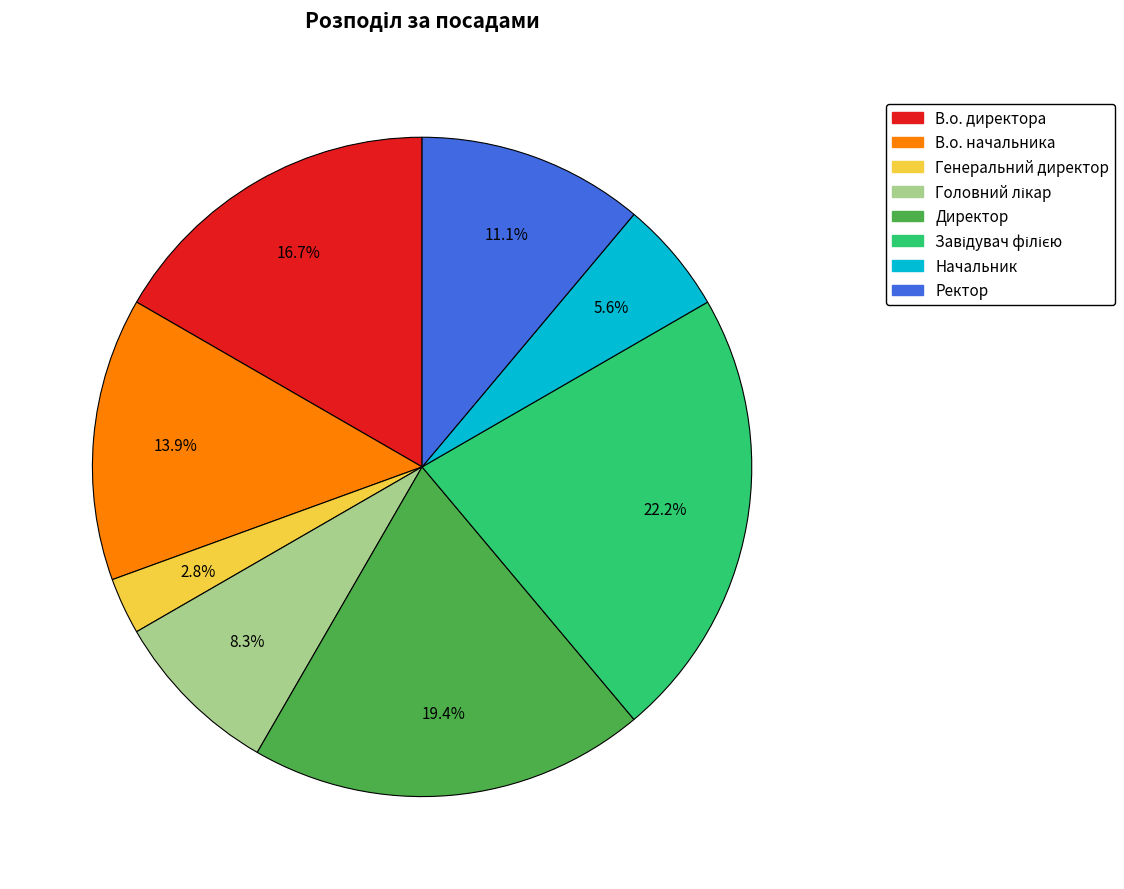

Is Директор the majority of the pie?

No